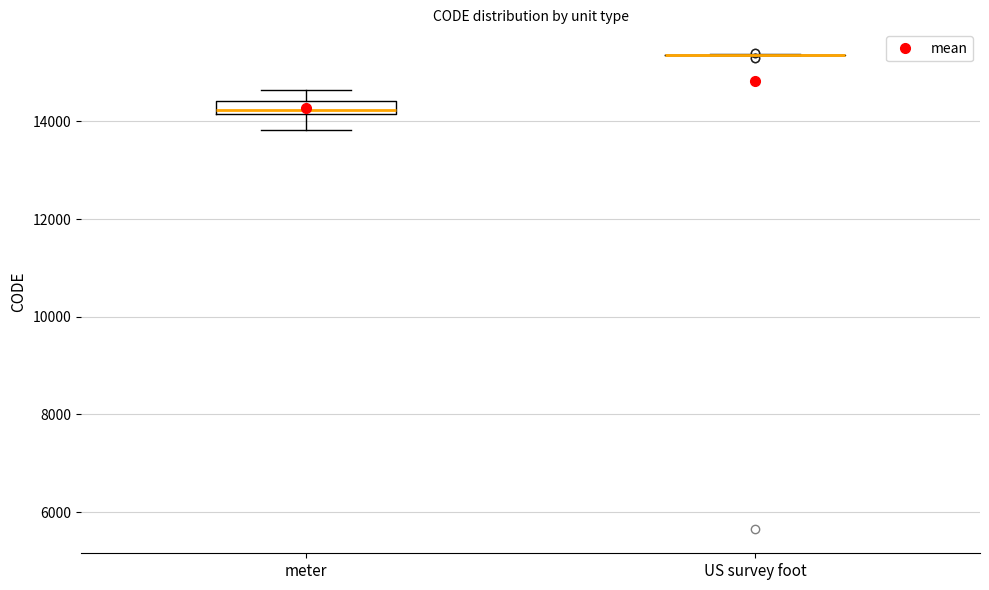

Which box is the tallest, from its lower edge to its upper edge?

meter